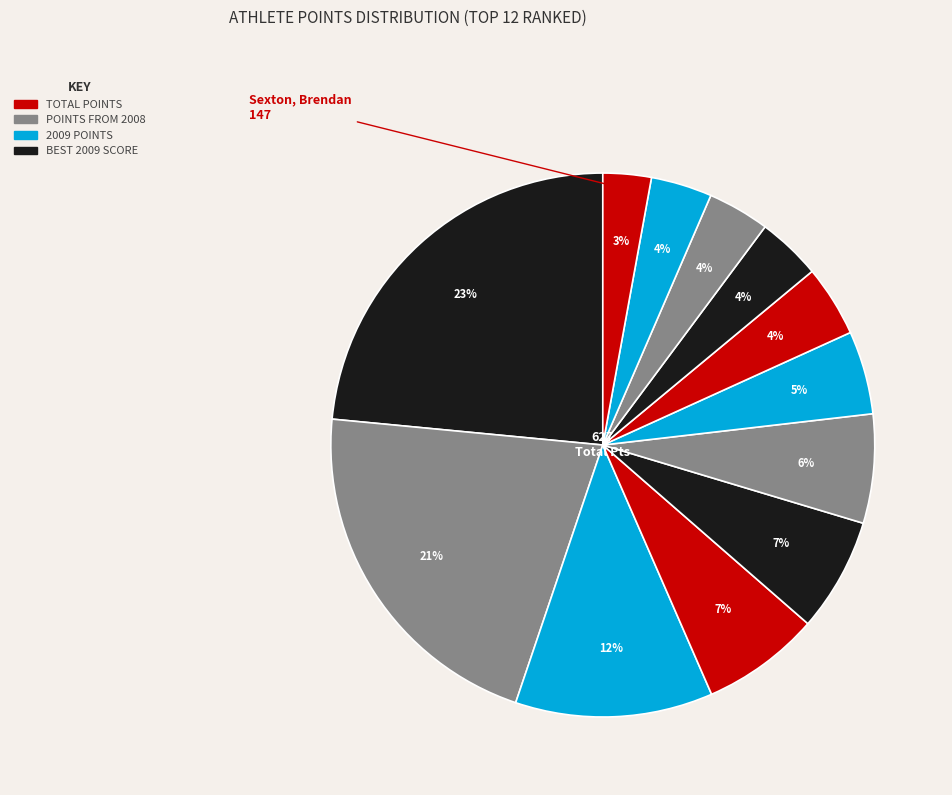

How many segments does this pie chart have?

12